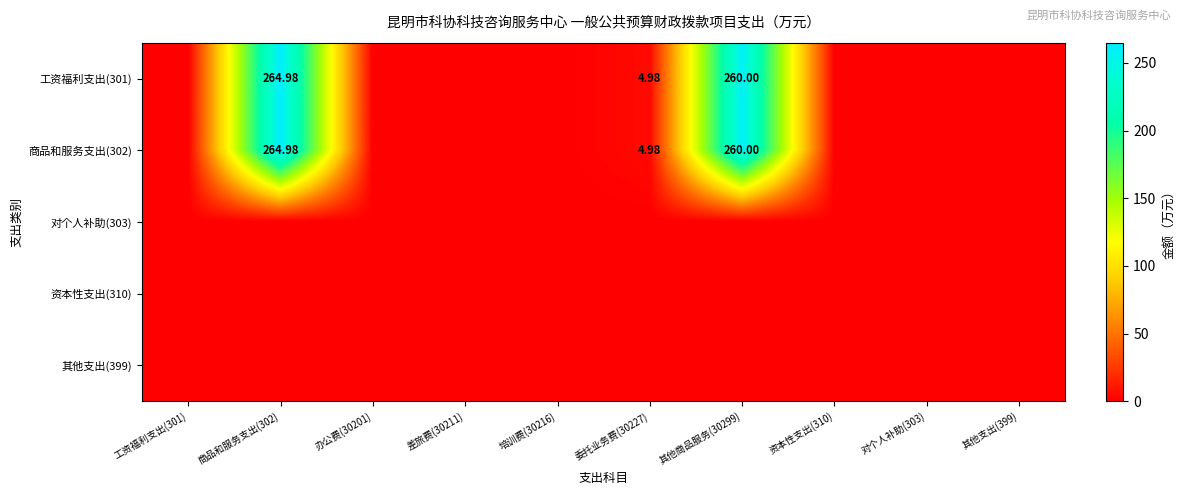

Which series changed the most between 差旅费(30211) and 培训费(30216)?

工资福利支出(301)